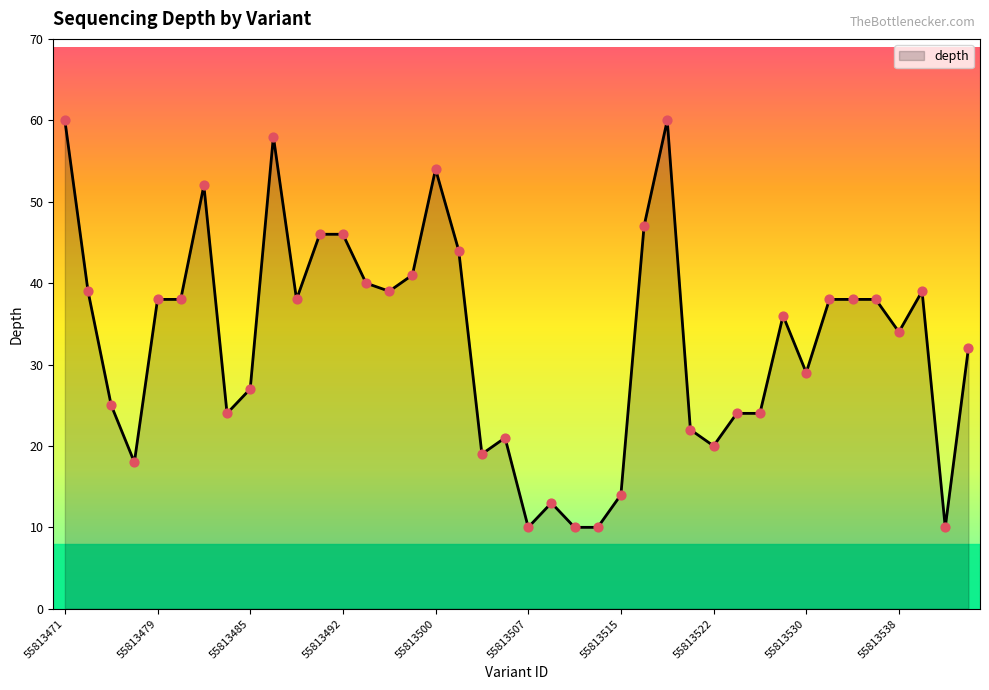

What is the minimum value shown in the chart?

10